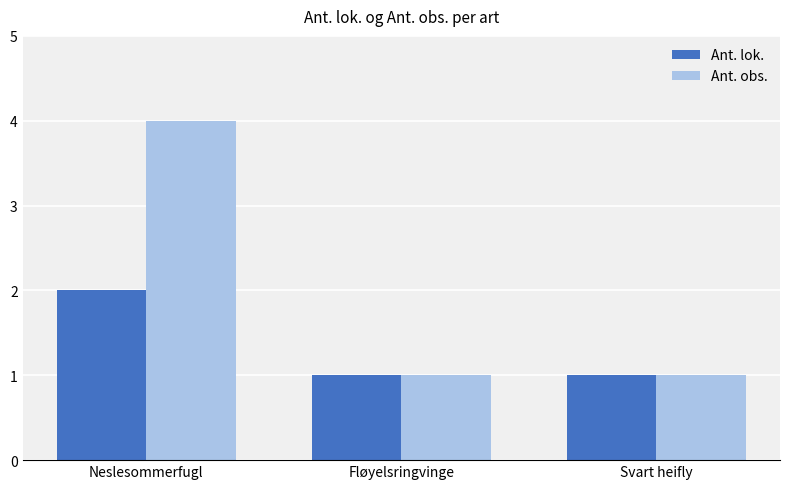

The value of Ant. obs. at Svart heifly is 1. True or false?

True